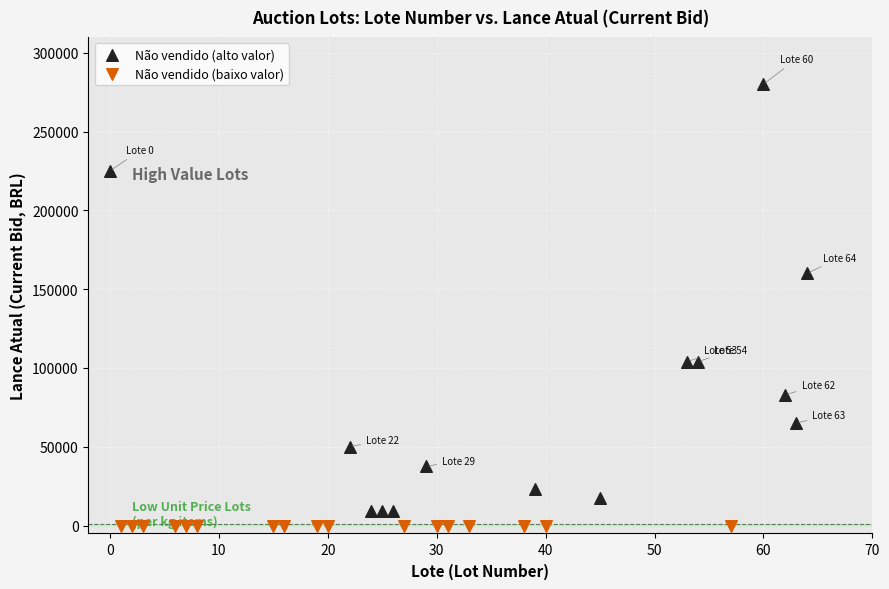

Which series reaches the maximum Y coordinate?

Não vendido (alto valor)